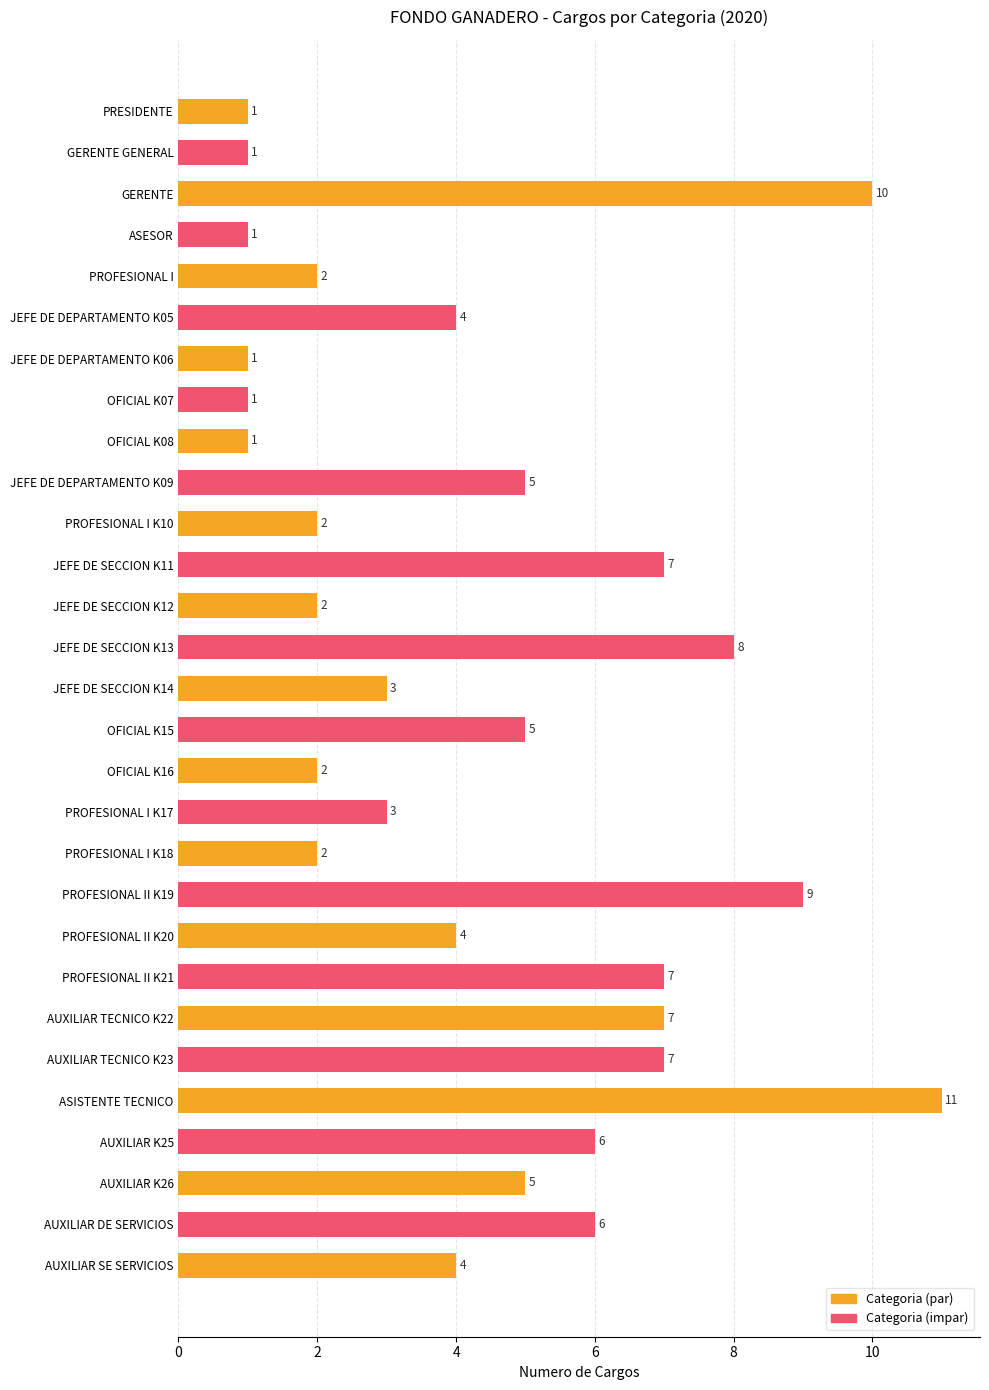

What is the difference between the maximum and minimum values?

10